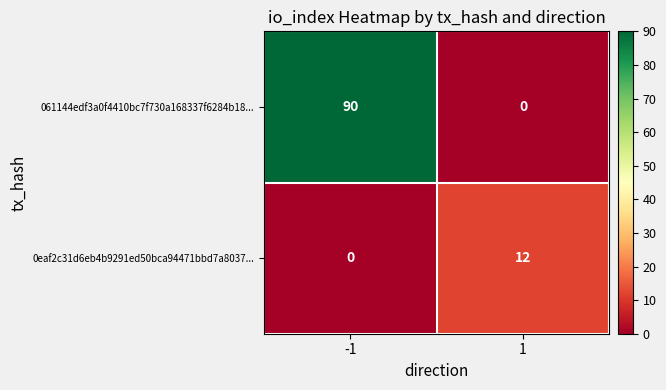

The 061144edf3a0f4410bc7f730a168337f6284b18... series shows 90 at -1. True or false?

True